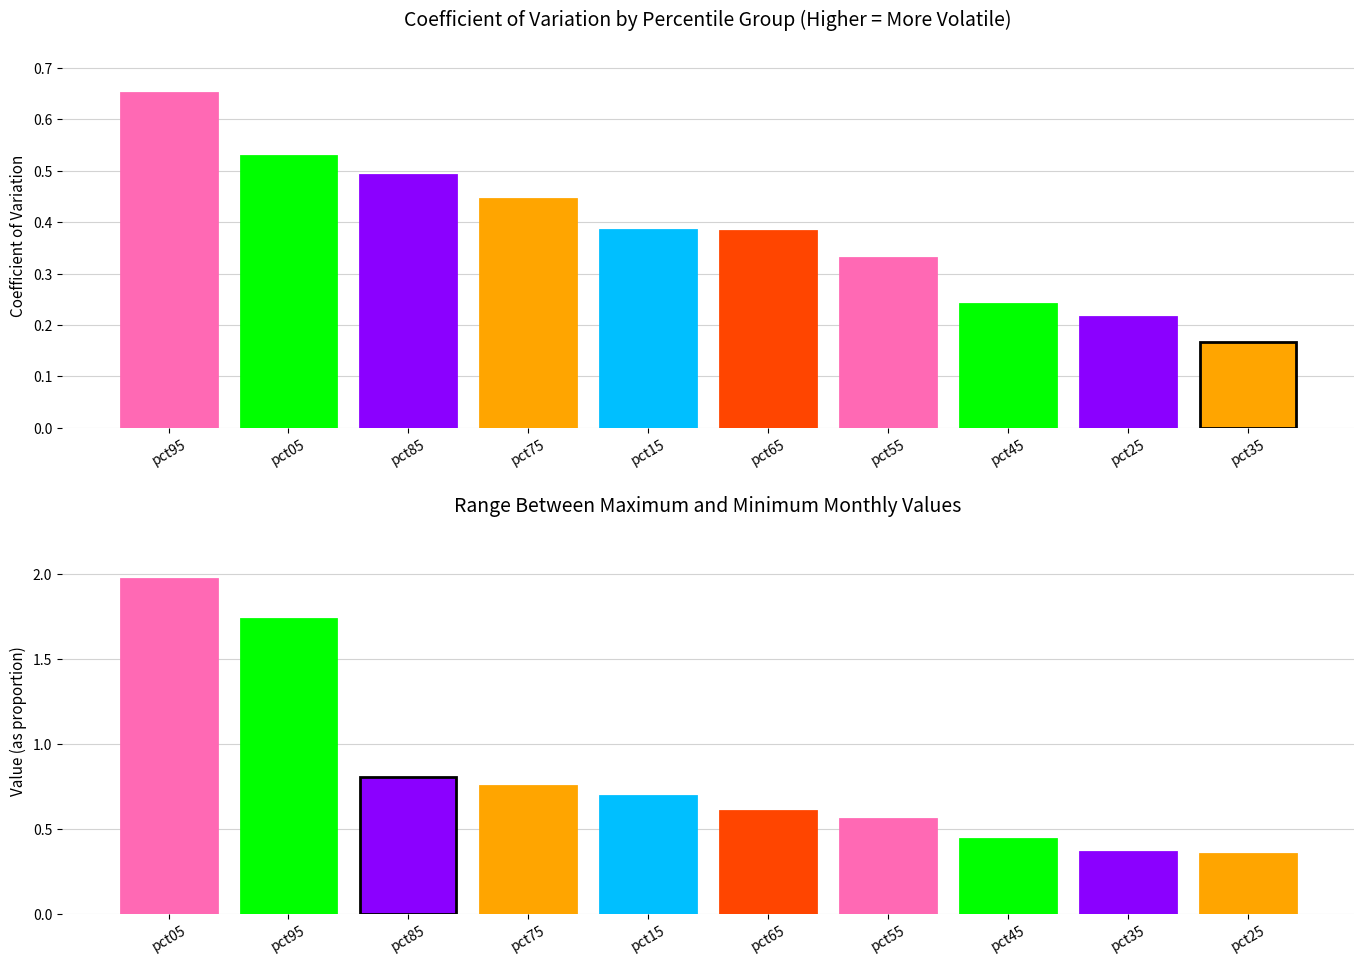

What is the minimum value shown in the chart?

0.2